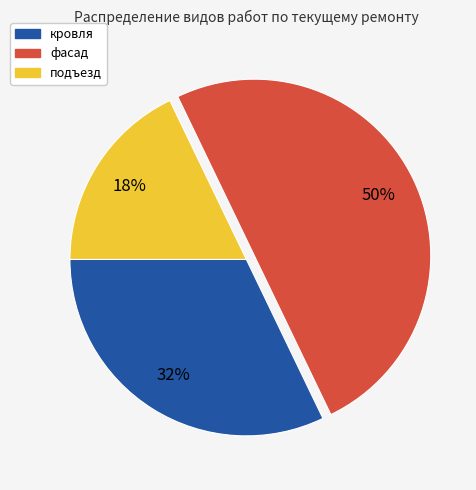

How many slices are in this pie chart?

3